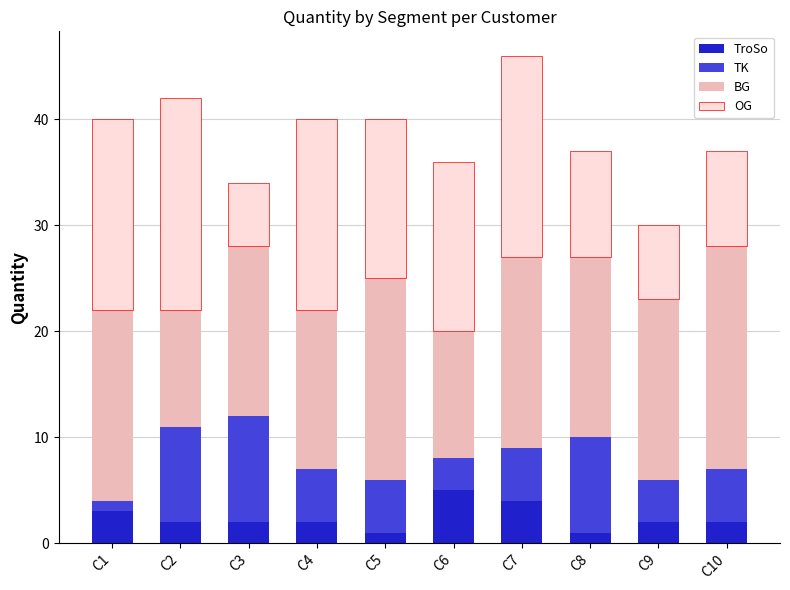

What is the difference between the maximum and minimum values in the TroSo series?

4